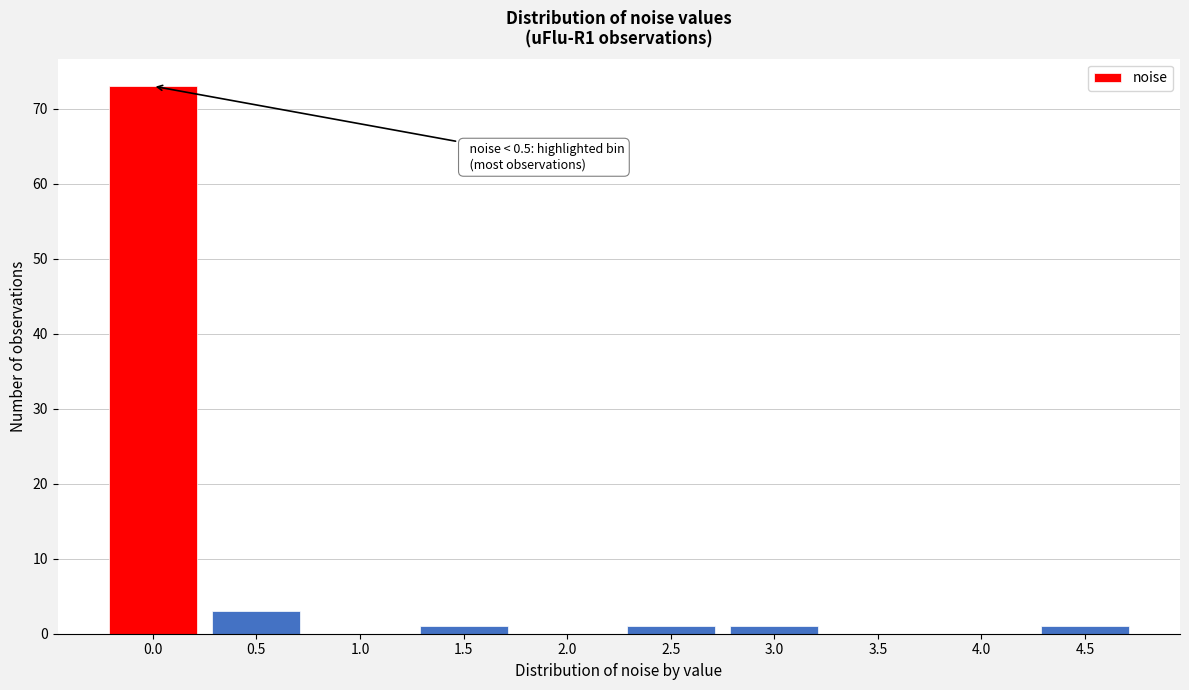

Reading left to right, list all the values displayed in this chart.

0.0=73	0.5=3	1.0=0	1.5=1	2.0=0	2.5=1	3.0=1	3.5=0	4.0=0	4.5=1